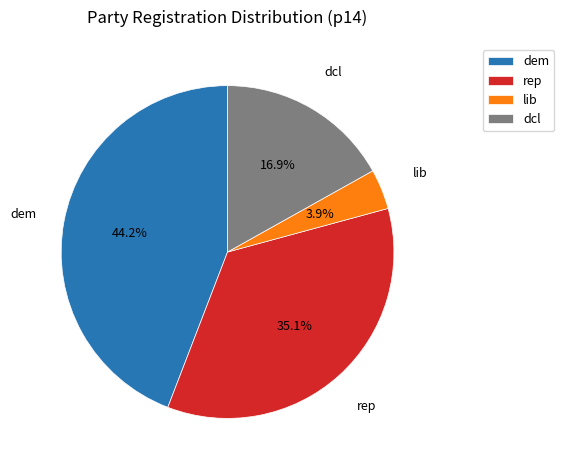

To the nearest percent, what is the difference between the largest and smallest slice percentages?

40%